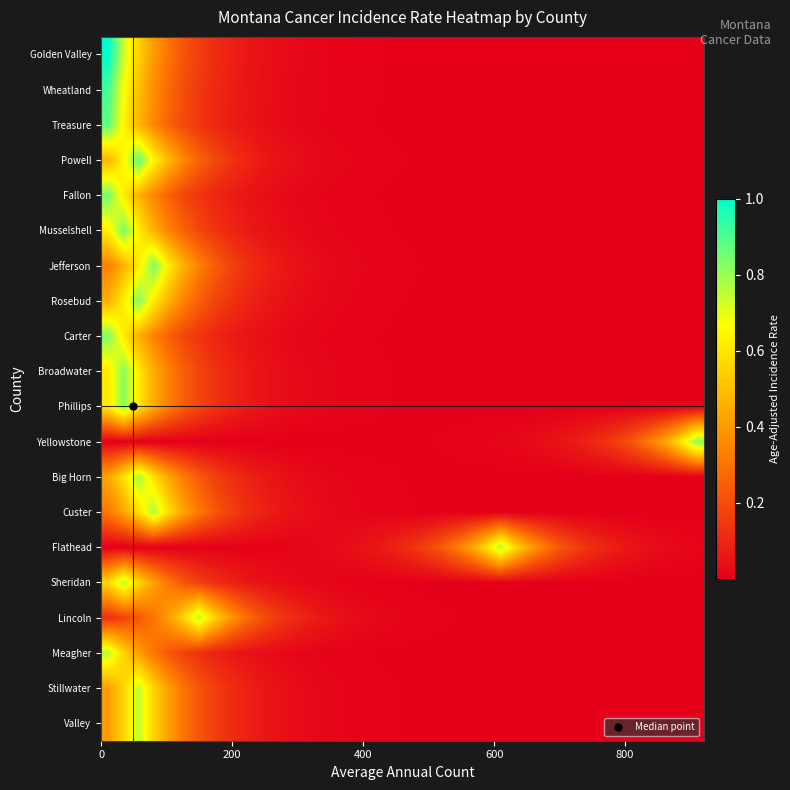

At how many categories does at least one series exceed 0?

40